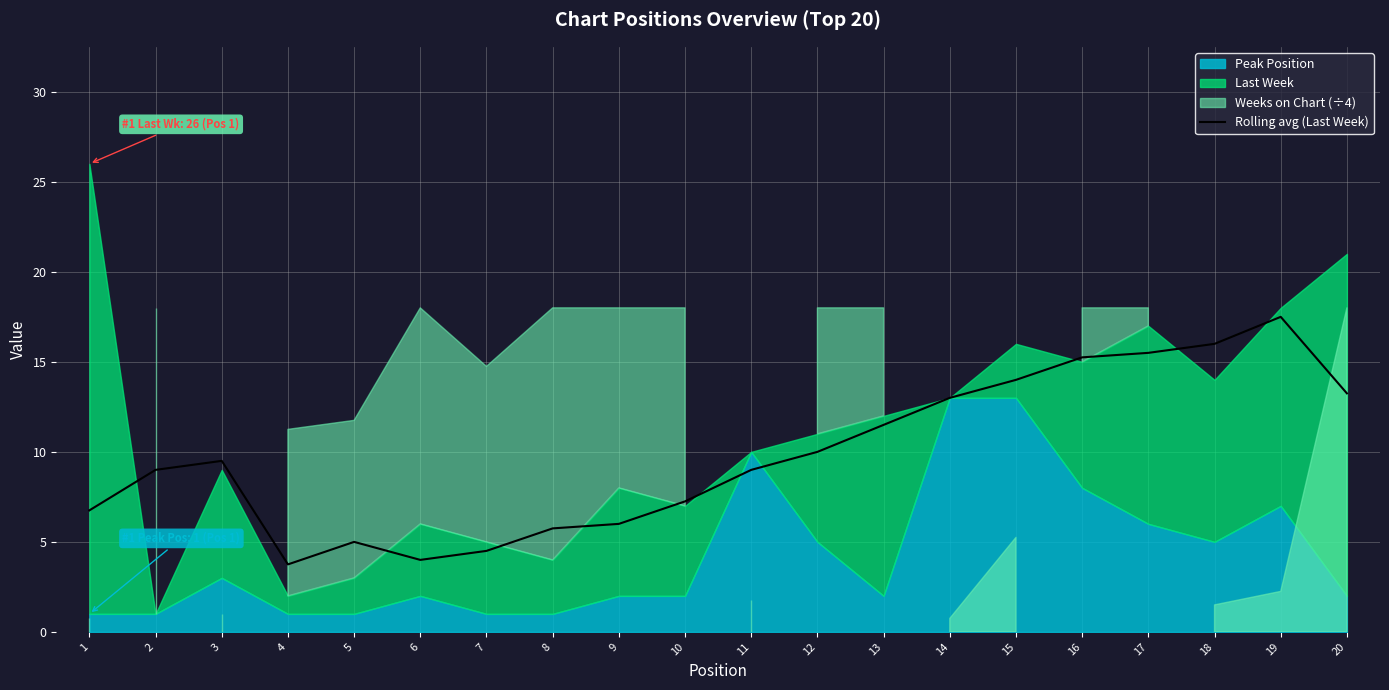

How many points are higher than both their immediate neighbors (excluding endpoints)?

3